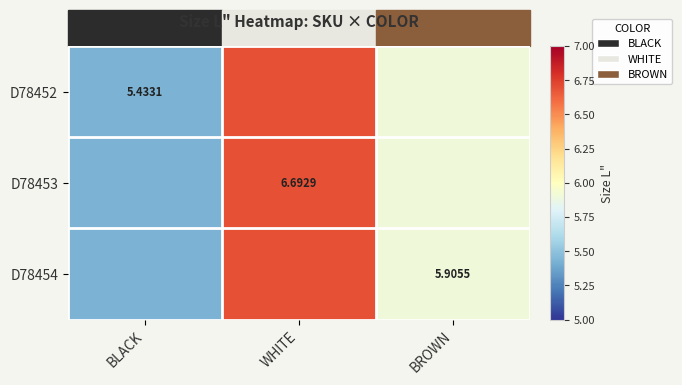

Is the value of D78454 at BROWN greater than the value of D78452 at BLACK?

Yes